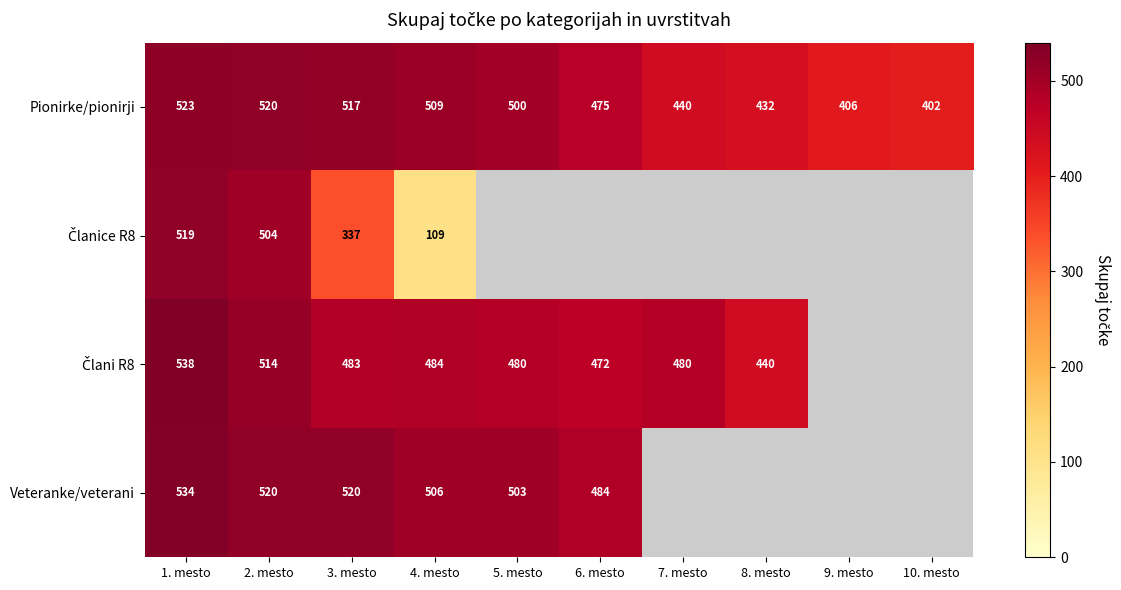

What is the approximate value of Pionirke/pionirji at 2. mesto, to the nearest 50?

500